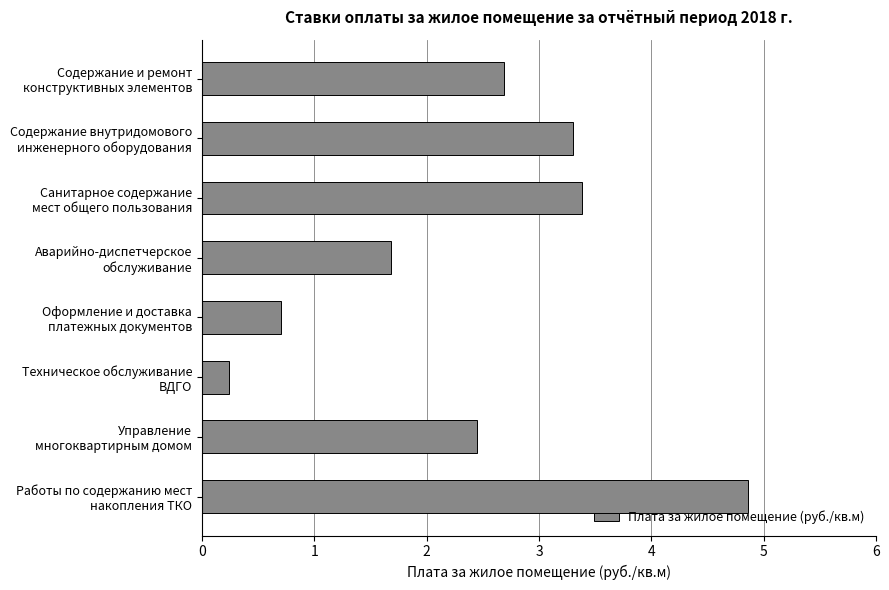

Are the bars horizontal?

Yes